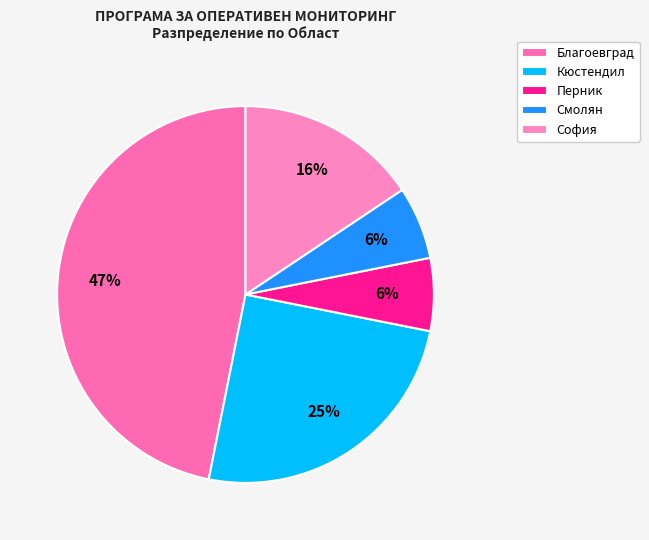

Does Кюстендил represent more than half of the total?

No